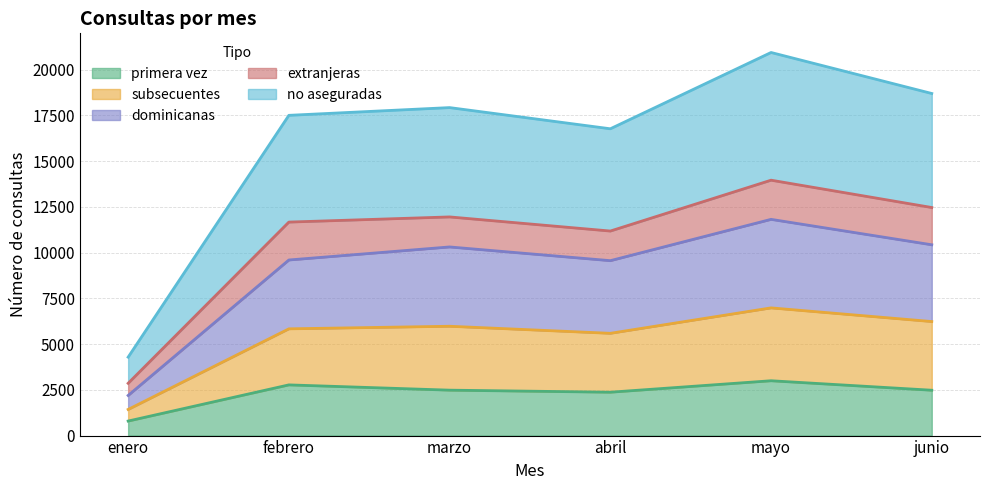

Where does the primera vez series first go above 2483?

febrero